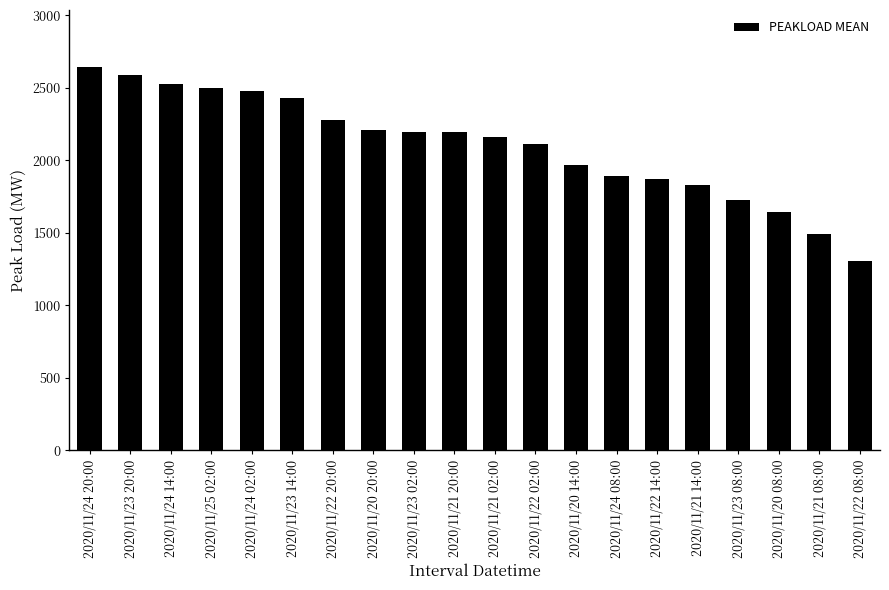

What position from the left is 2020/11/22 08:00?

20